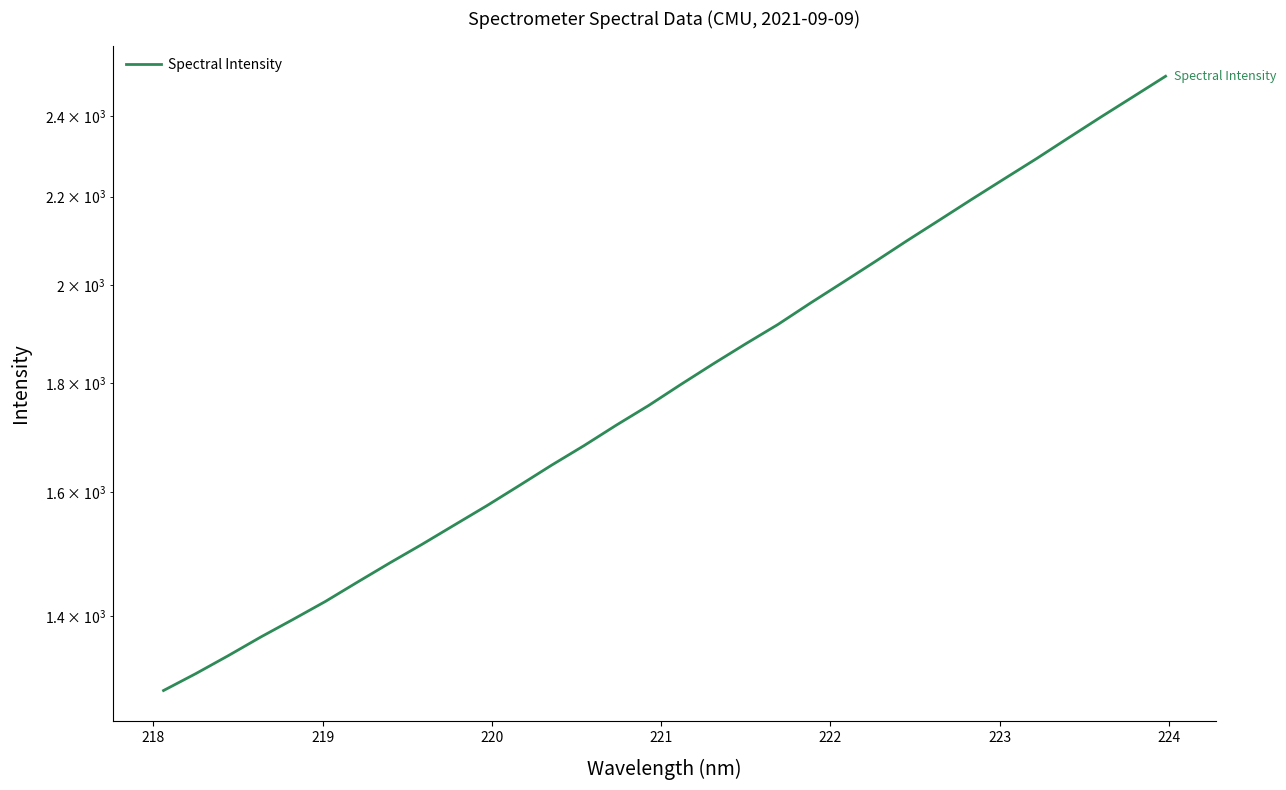

Is it true that the value at 219 is 390.6?

False